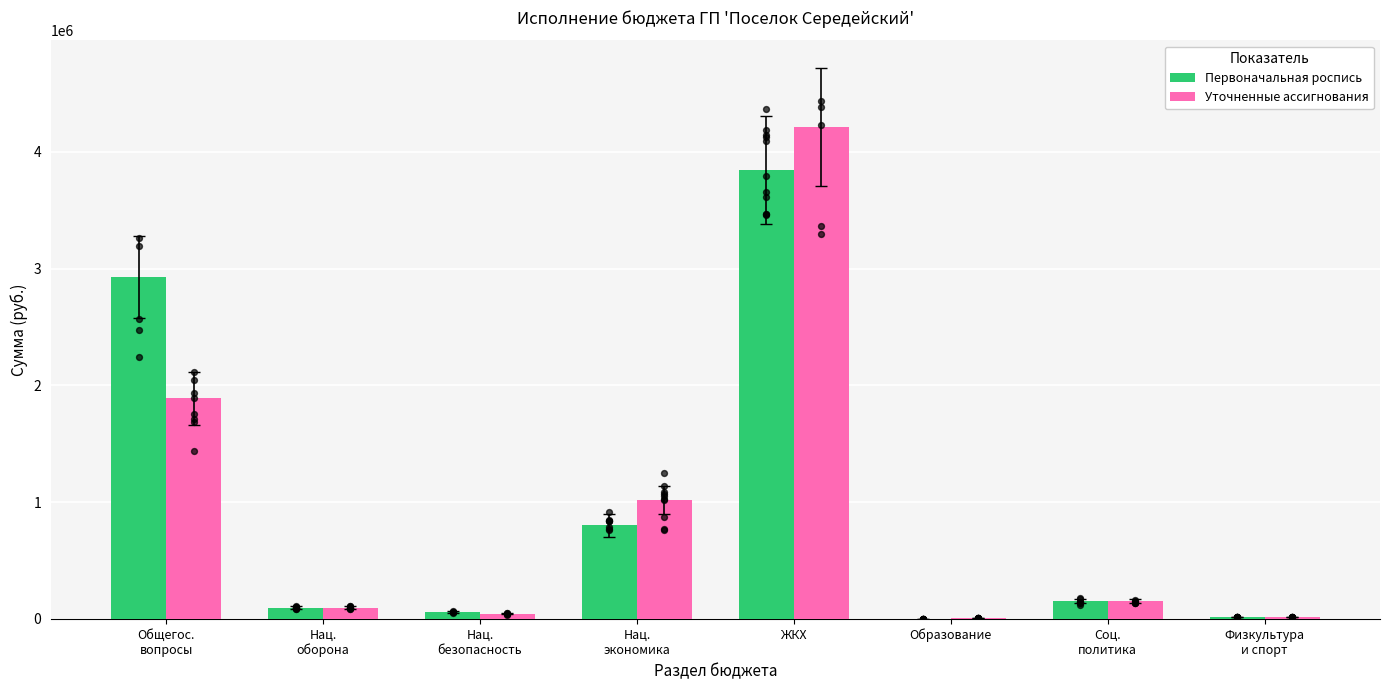

At how many categories does at least one series exceed 3707514?

1